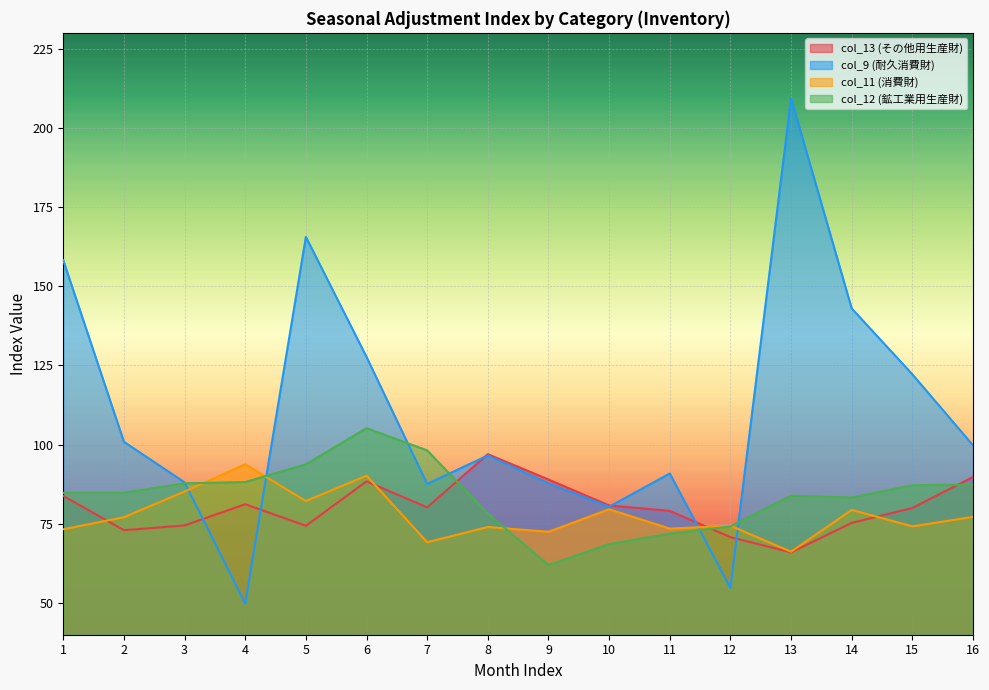

Between 5 and 12, which is larger?

5